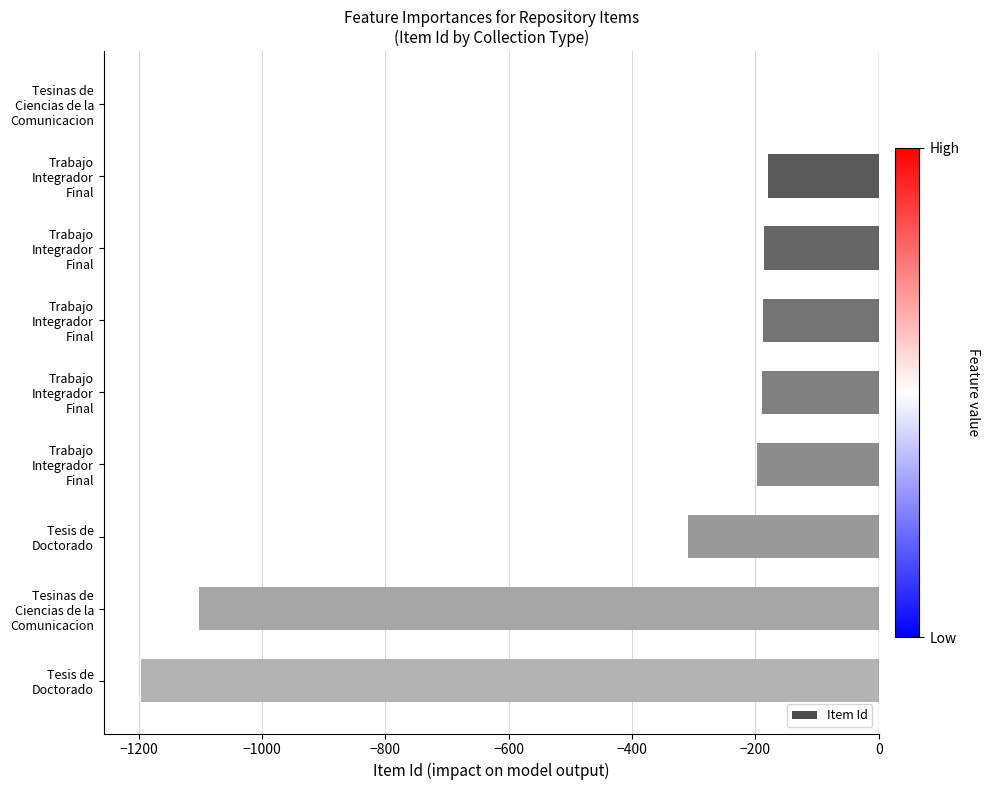

Are the bars horizontal?

Yes